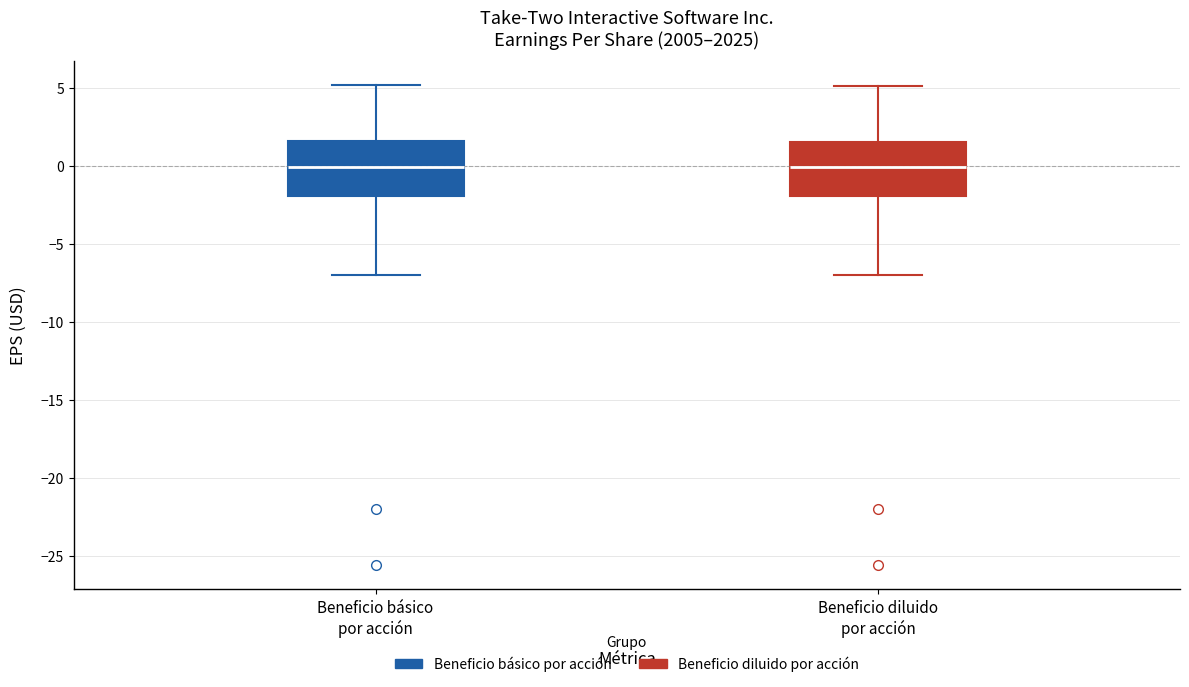

Reading left to right, read every box against the y-axis: the position of its median line, the range the box covers, and the ends of its whiskers. The values are not printed on the chart, so give them approximately, as read against the axis.

Beneficio básico por acción: median 0.0, box -2.0 to 1.5, whiskers -7.0 to 5.0
Beneficio diluido por acción: median 0.0, box -2.0 to 1.5, whiskers -7.0 to 5.0